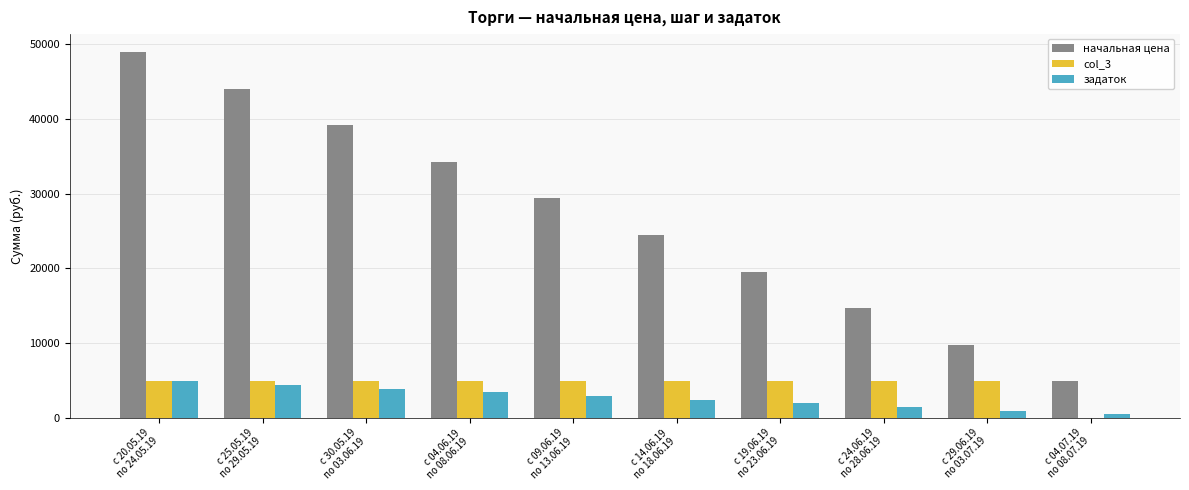

What is the highest value of the задаток series?

4894.2